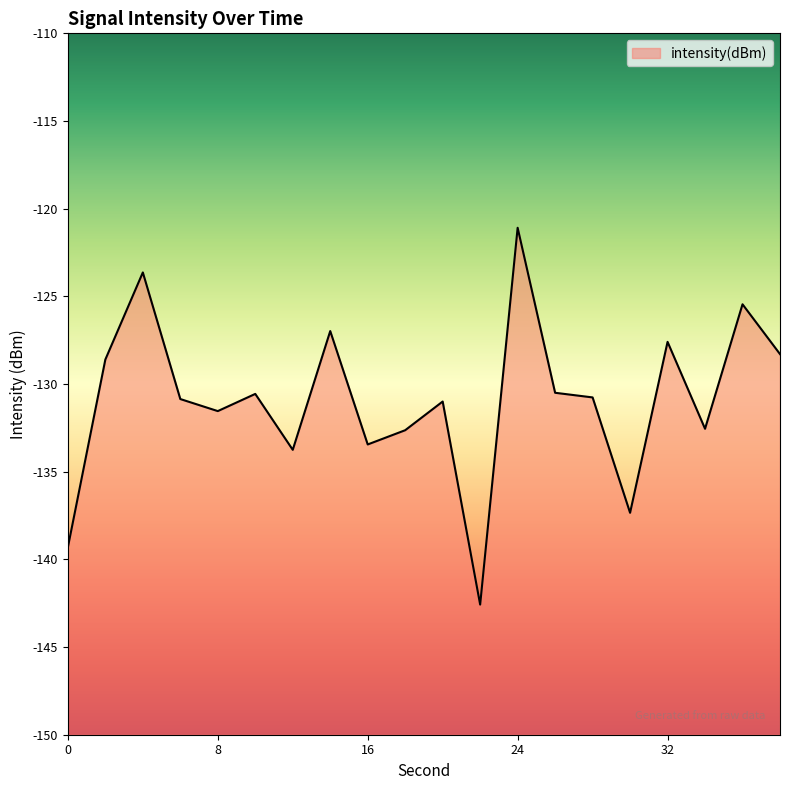

True or false: the data has more than 1 interior local peaks.

True